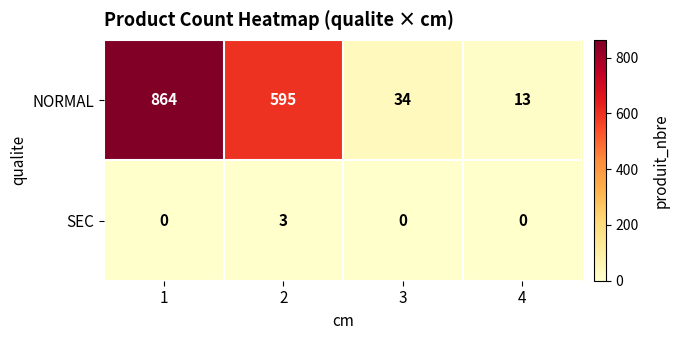

What is the maximum value shown in the chart?

864